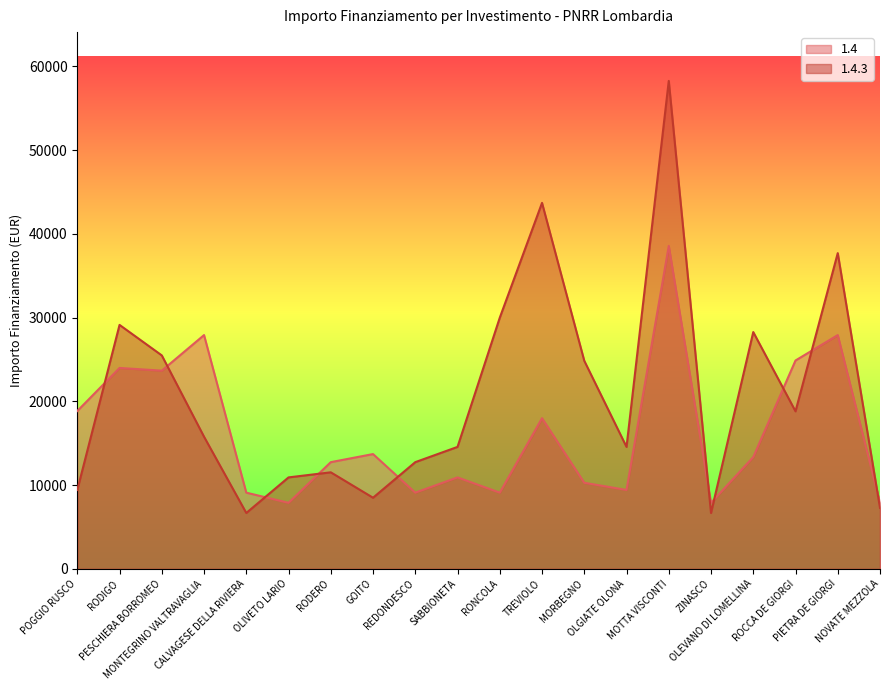

True or false: 1.4 has a value of 17632 at MORBEGNO.

False